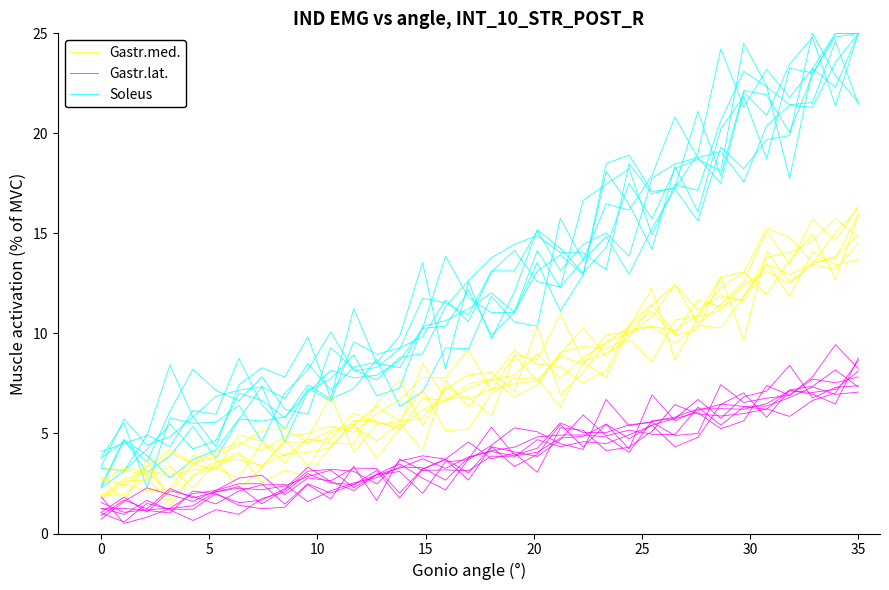

At which label does Soleus first exceed 10?

17